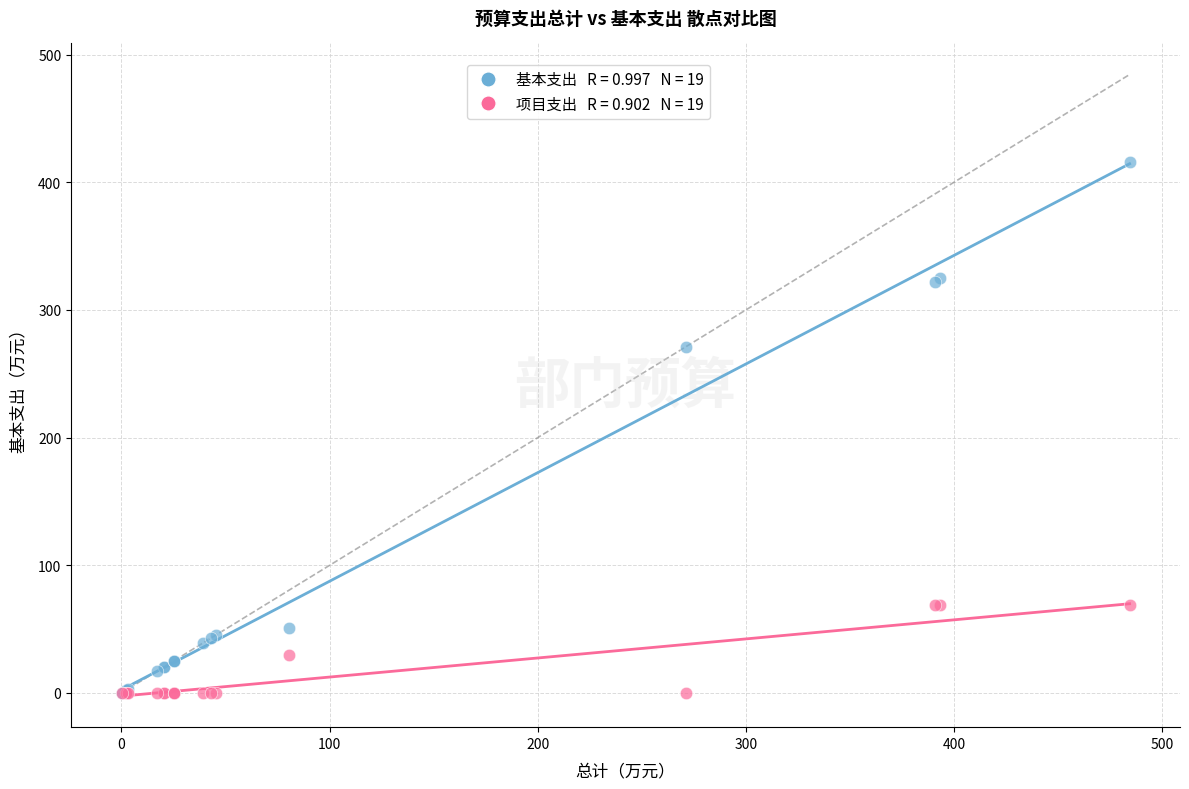

Across all series, what Y value is closest to 207?

271.3